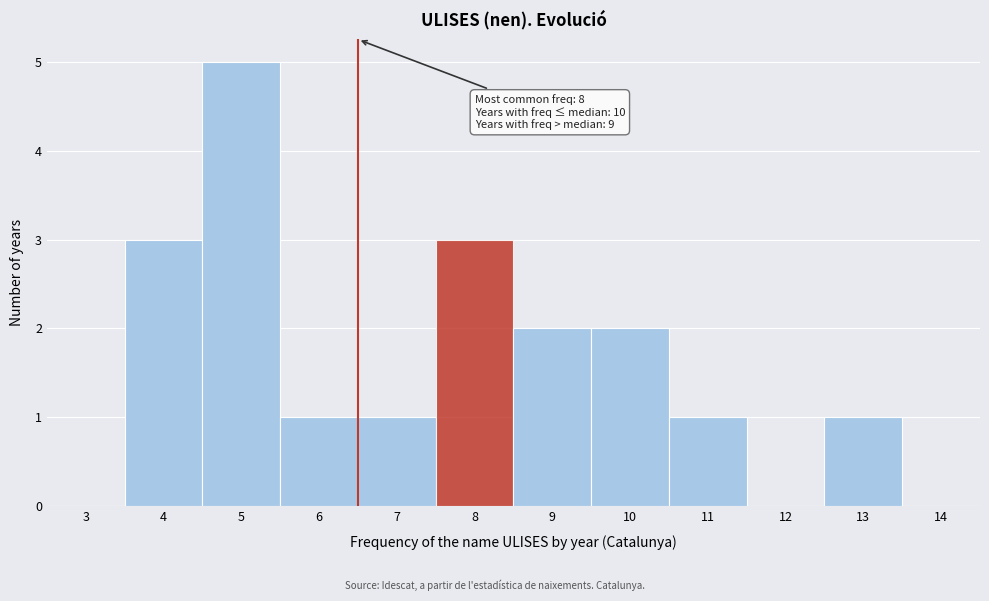

Reading left to right, transcribe all the data shown in this chart.

3=0	4=3	5=5	6=1	7=1	8=3	9=2	10=2	11=1	12=0	13=1	14=0